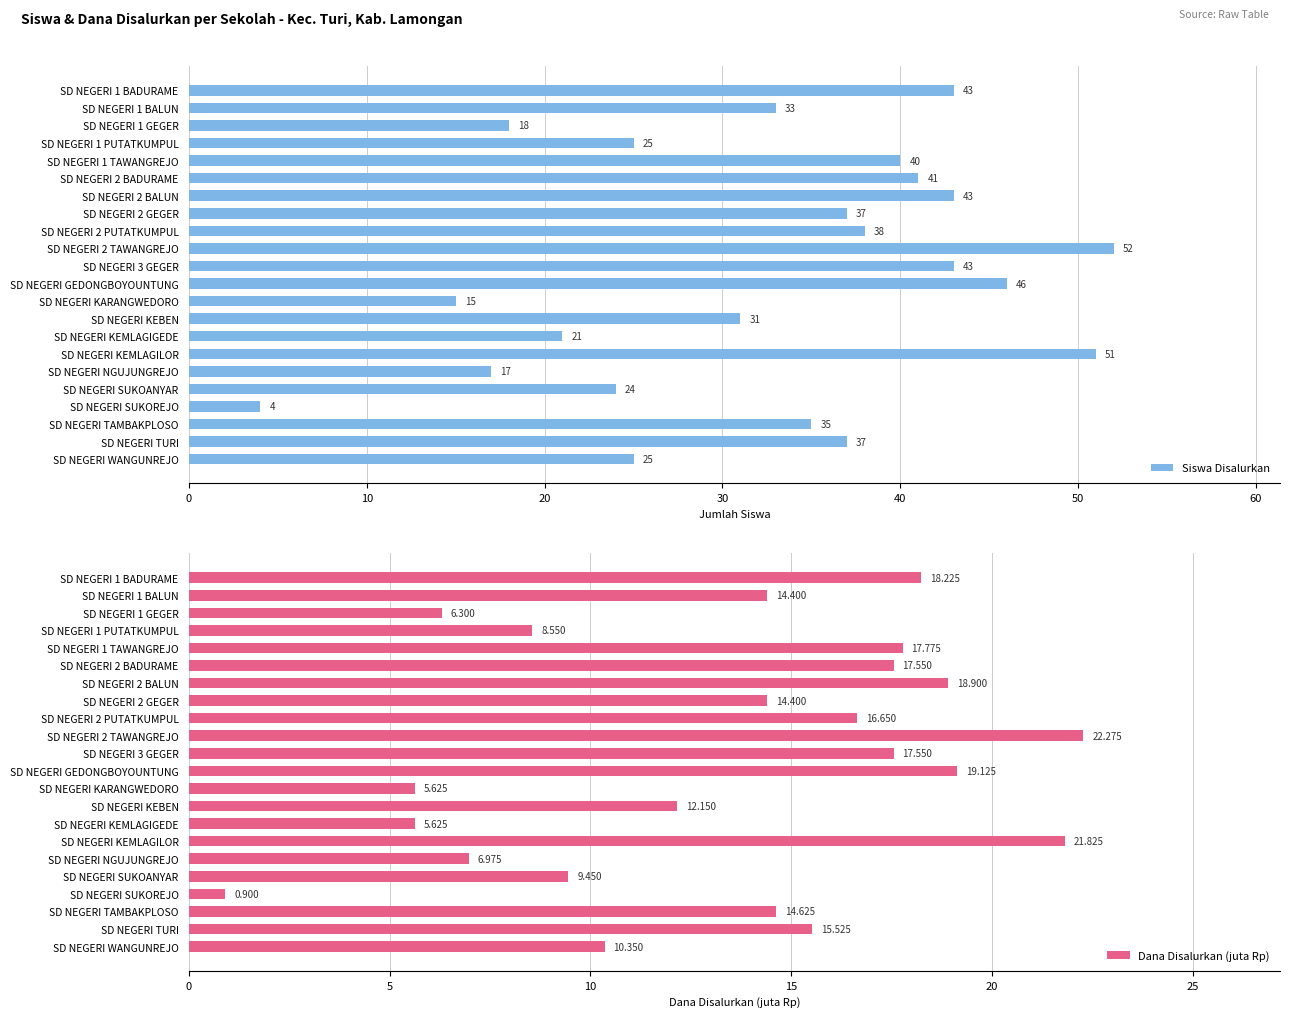

The value of Siswa Disalurkan at SD NEGERI 1 GEGER is 28. True or false?

False